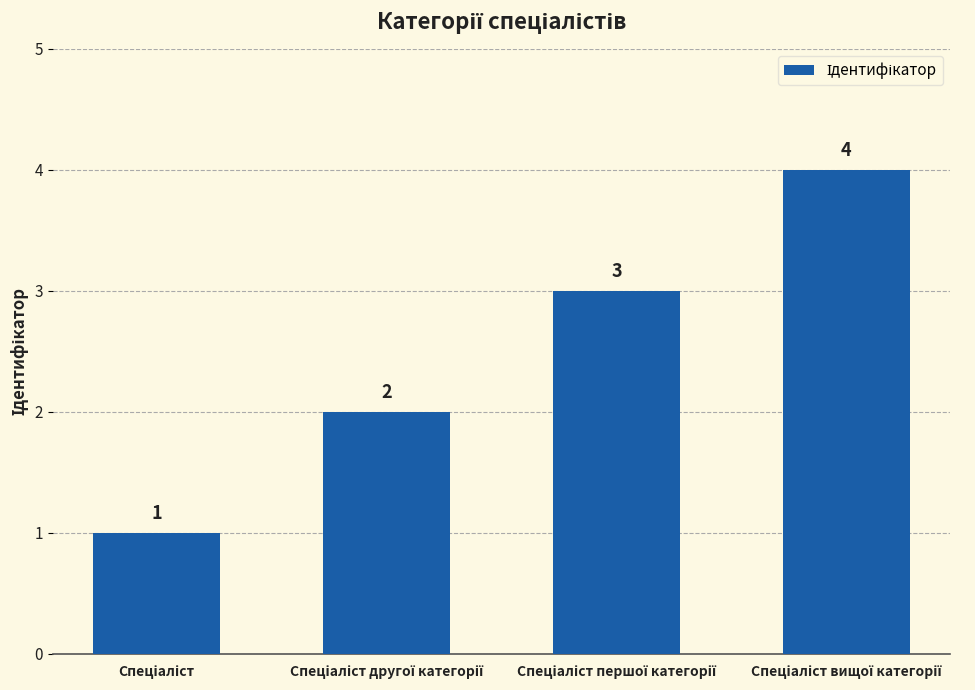

Reading left to right, list all the values displayed in this chart.

1	2	3	4